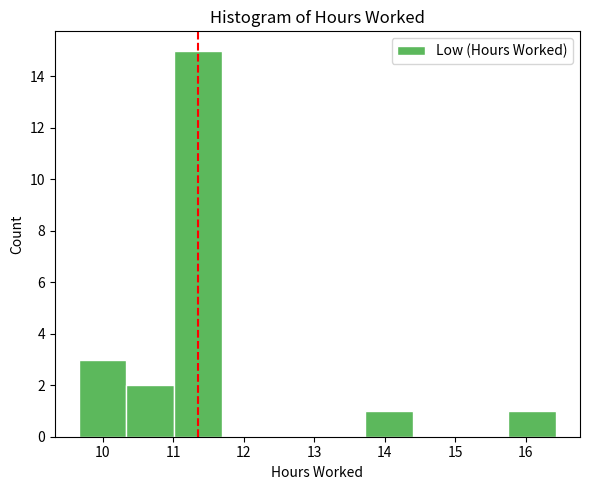

Reading left to right, transcribe this chart: for each bar, give the range it covers on the x-axis and its height. Neither the bar edges nor the heights are printed on the chart, so give them approximately, as read against the axes.

9.7 to 10.3: 3
10.3 to 11.0: 2
11.0 to 11.7: 15
11.7 to 12.4: 0
12.4 to 13.0: 0
13.0 to 13.7: 0
13.7 to 14.4: 1
14.4 to 15.1: 0
15.1 to 15.8: 0
15.8 to 16.4: 1